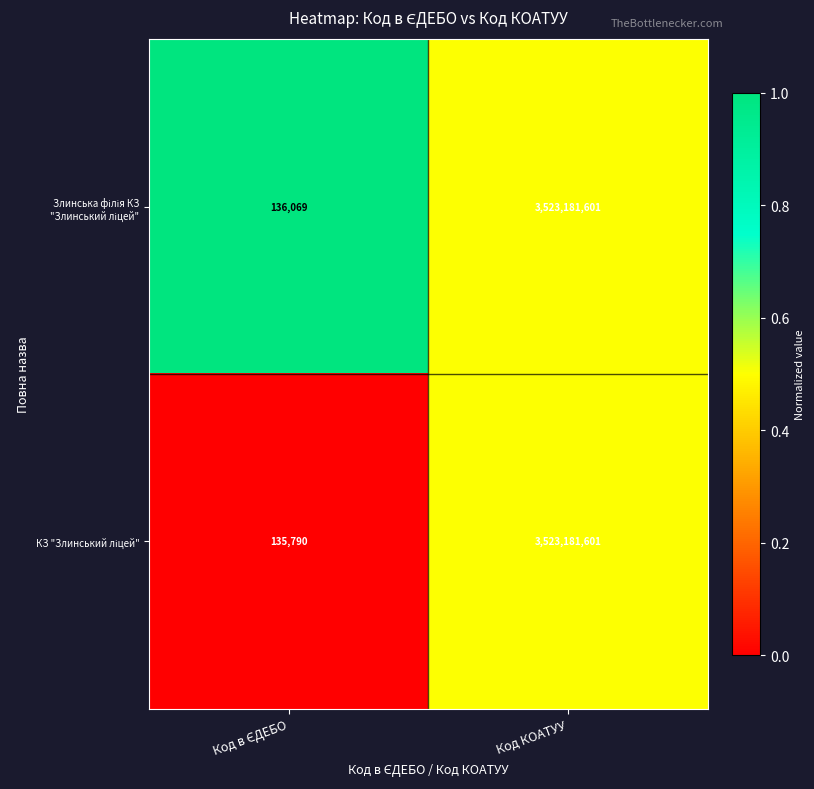

What is the total value across all series at Код КОАТУУ?

7046363202